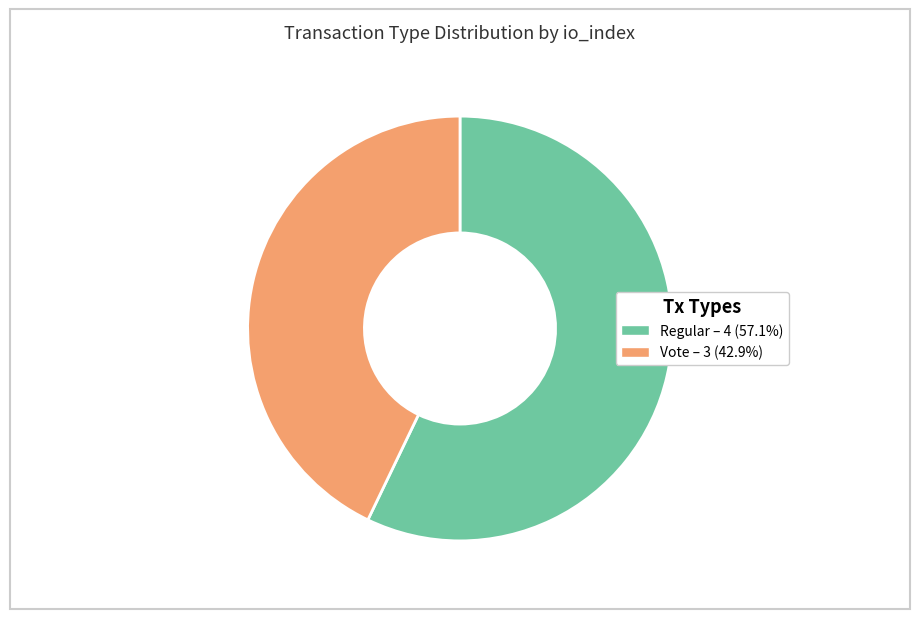

Which slice is the smallest?

Vote